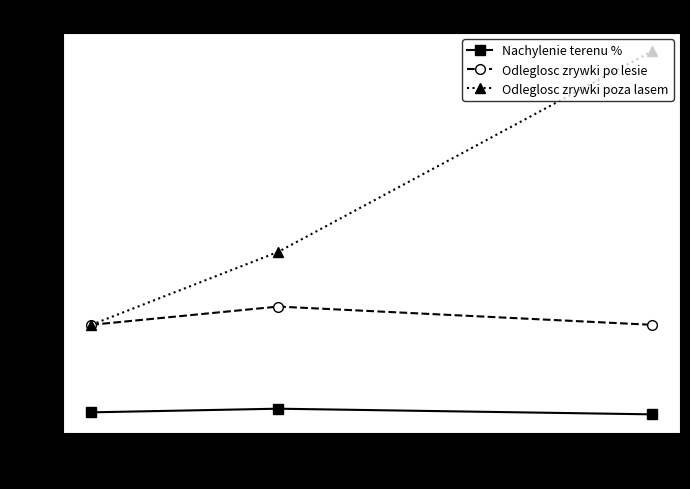

Reading left to right, extract all data points from this chart.

Nachylenie terenu %: 4.0	8.0	1.8
Odleglosc zrywki po lesie: 100.0	120.0	100.0
Odleglosc zrywki poza lasem: 100.0	180.0	400.0